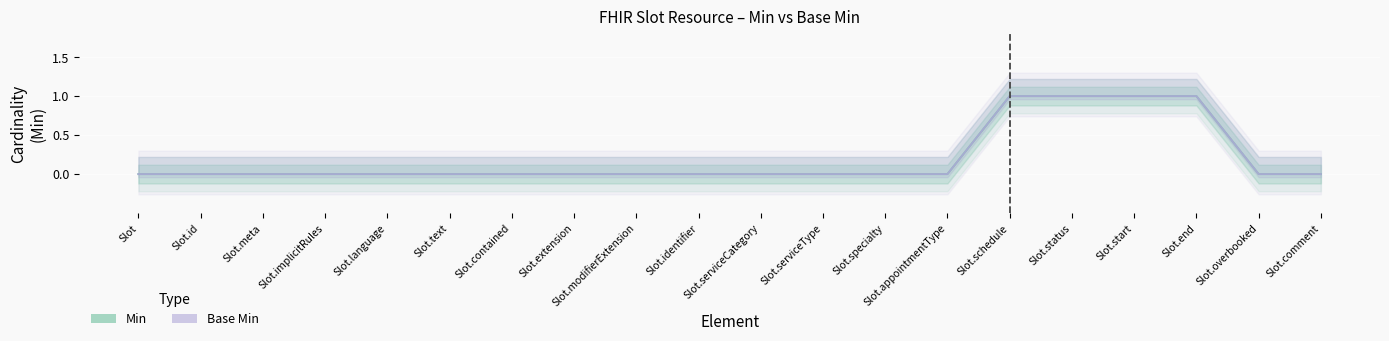

At how many categories does at least one series exceed 0?

4